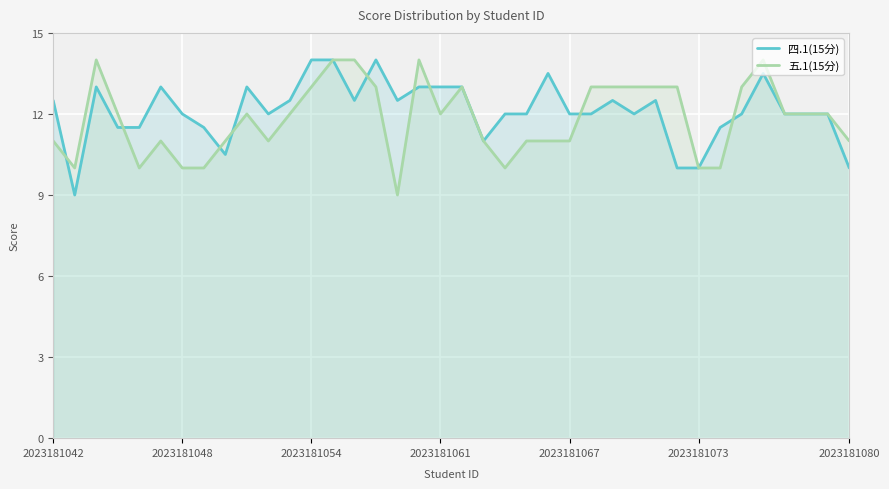

At which label does 四.1(15分) first exceed 12?

2023181042